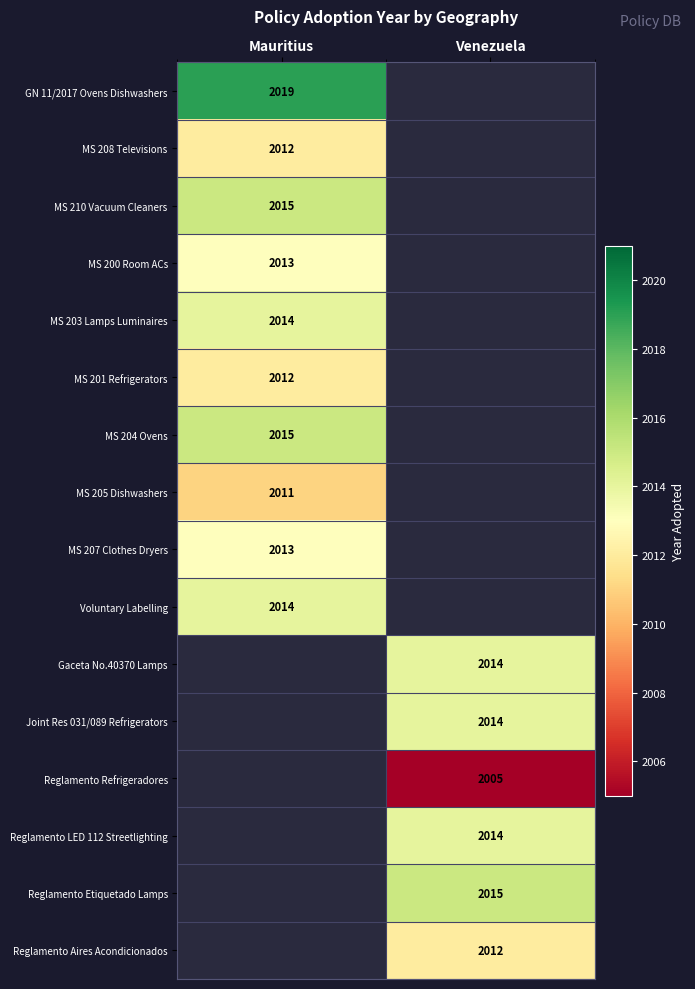

True or false: Reglamento LED 112 Streetlighting has a value of 2014 at Venezuela.

True